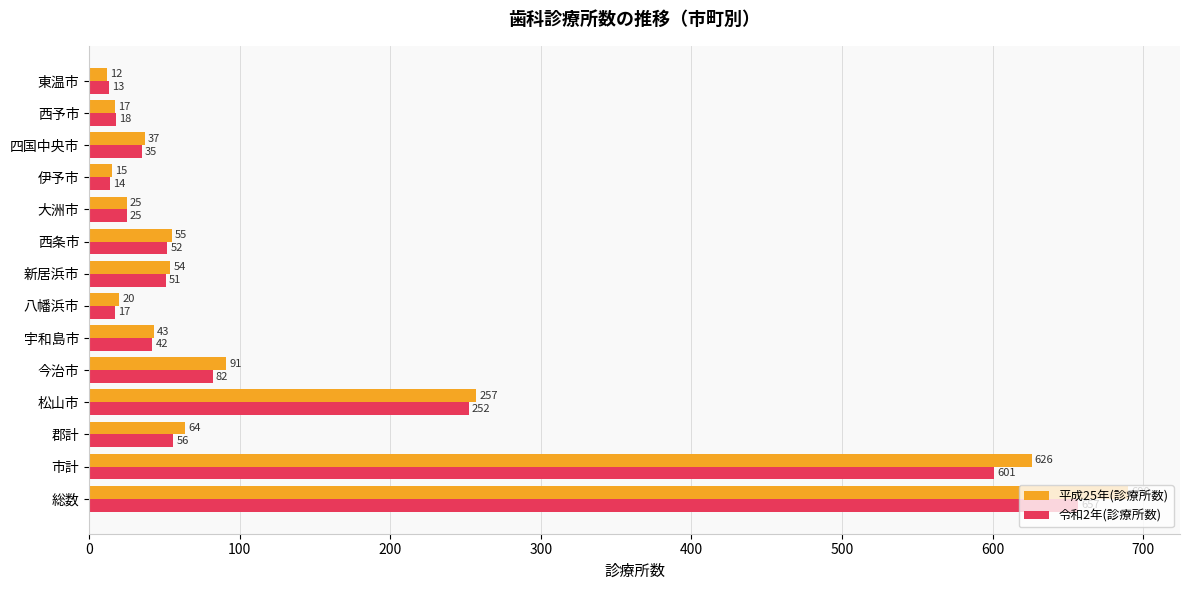

The value of 令和2年(診療所数) at 今治市 is 82. True or false?

True